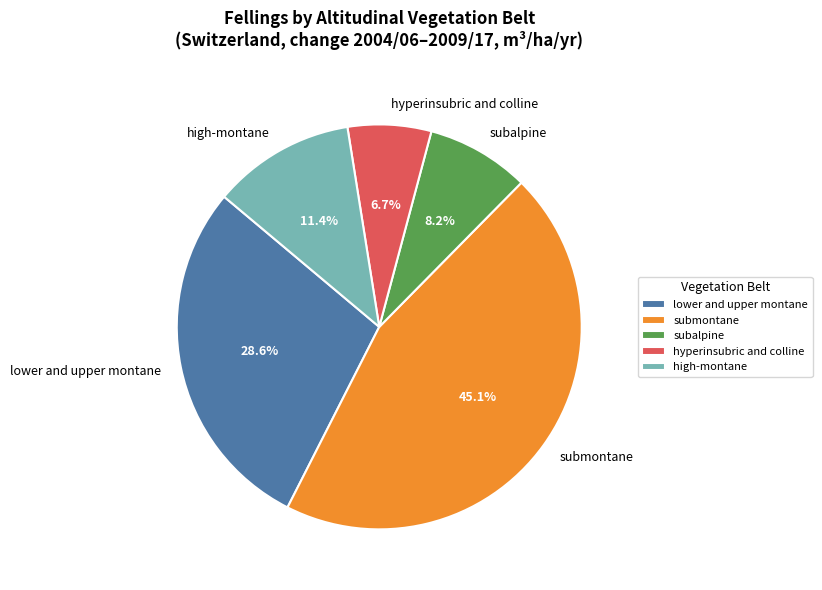

Rank the categories by value from lowest to highest.

hyperinsubric and colline, subalpine, high-montane, lower and upper montane, submontane